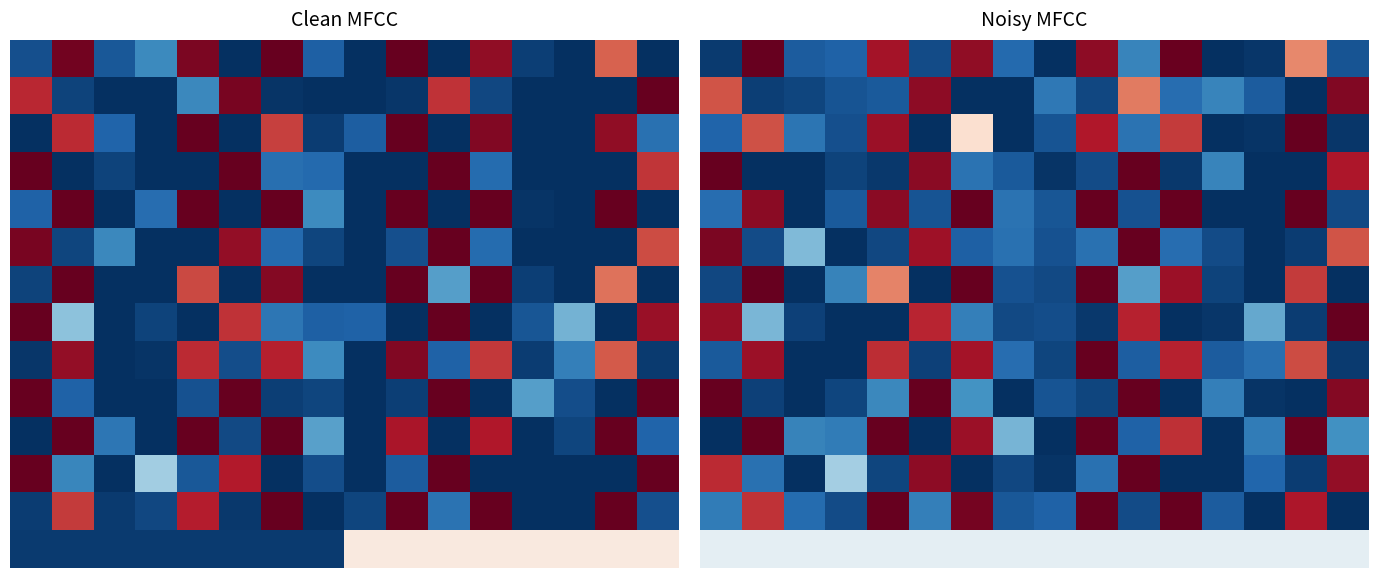

Which label corresponds to the smallest value in the chart?

12